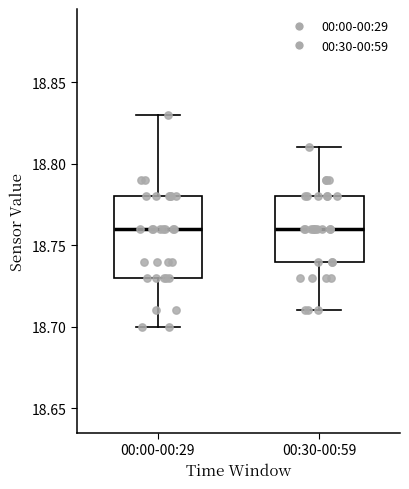

Comparing the boxes themselves (not the whiskers), which one is the tallest?

00:00-00:29